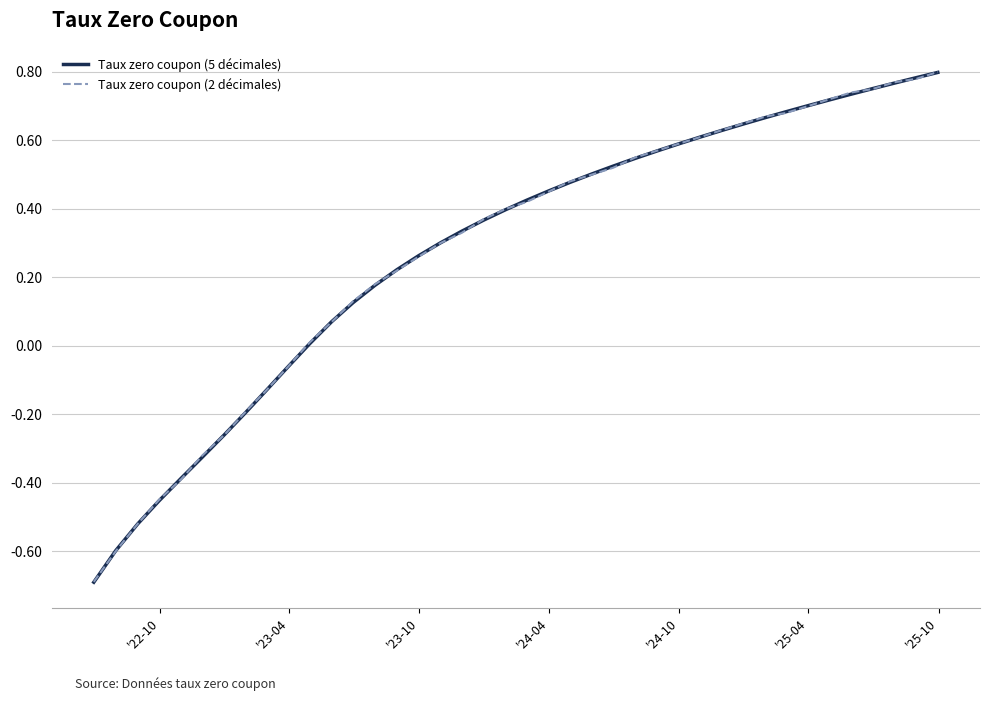

How many lines are shown in the chart?

2